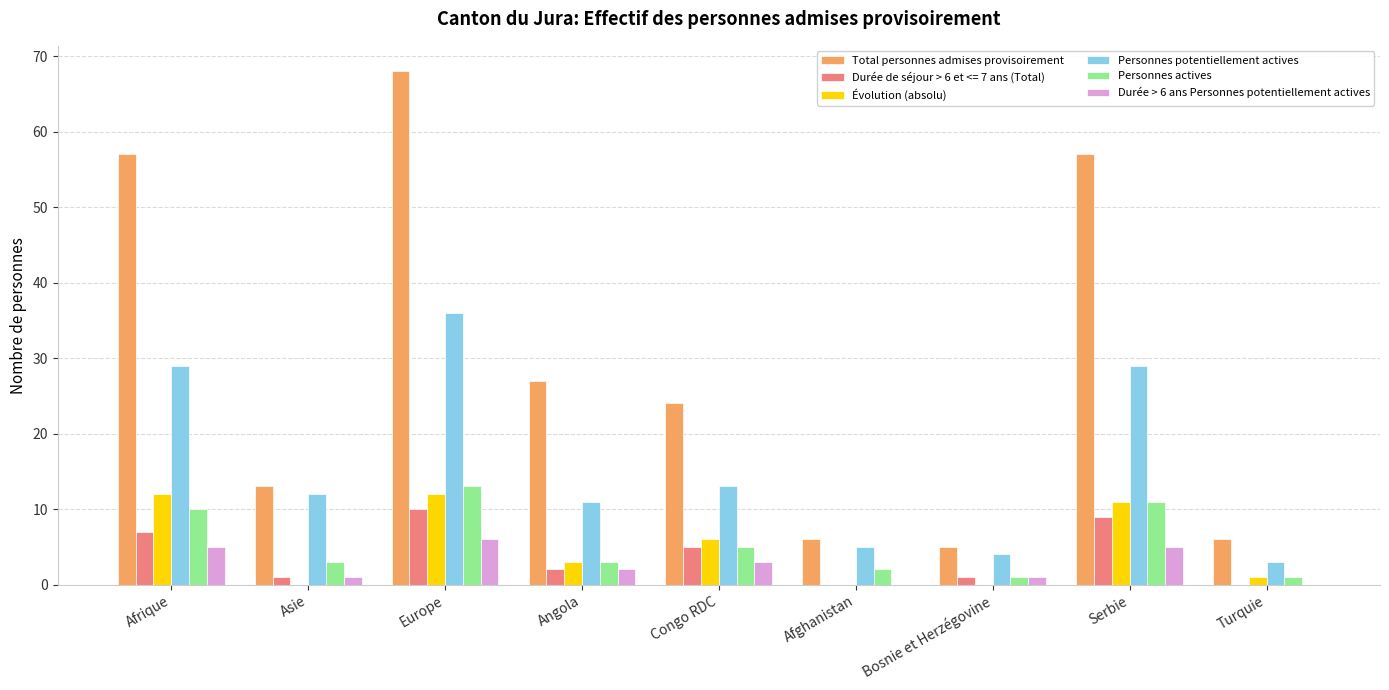

What is the maximum value for Personnes potentiellement actives?

36